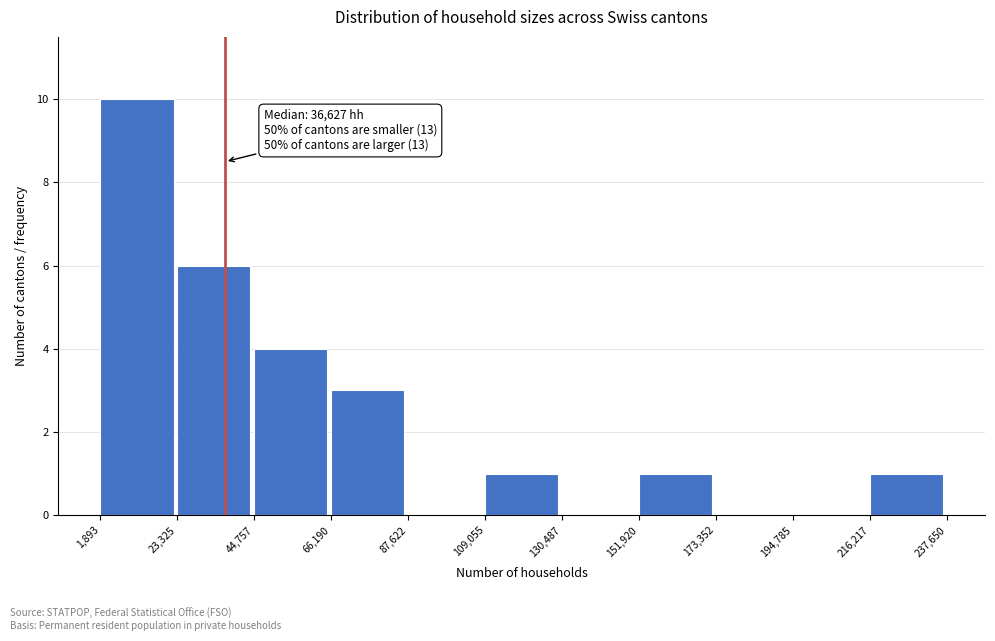

Which range on the x-axis has the tallest bar?

1,893 to 23,325